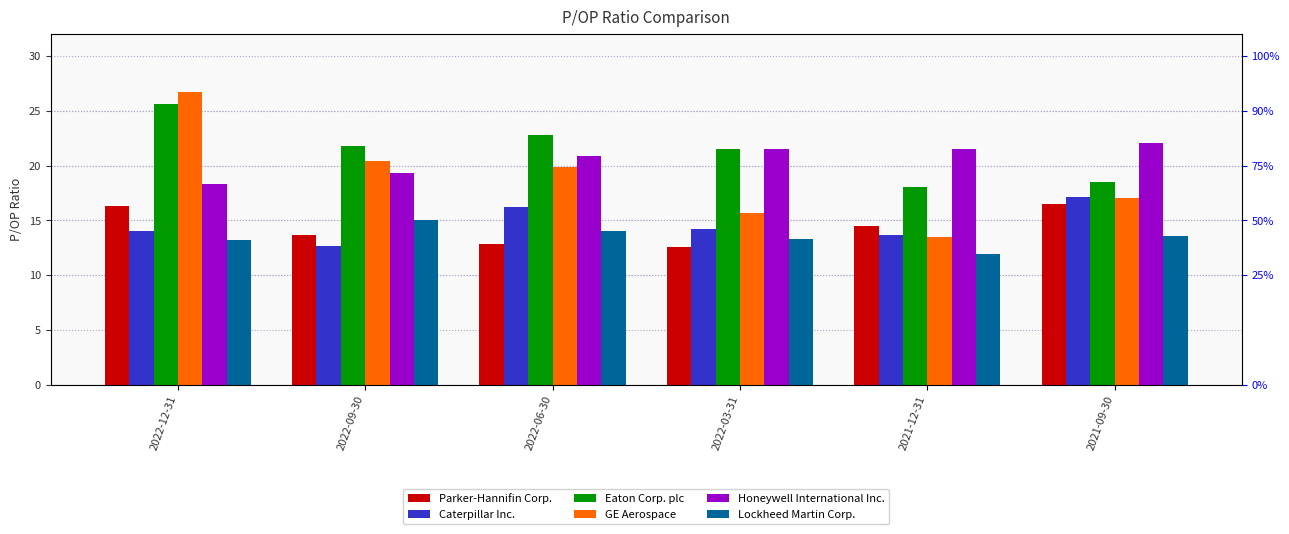

How many data points in Caterpillar Inc. are less than 14?

3